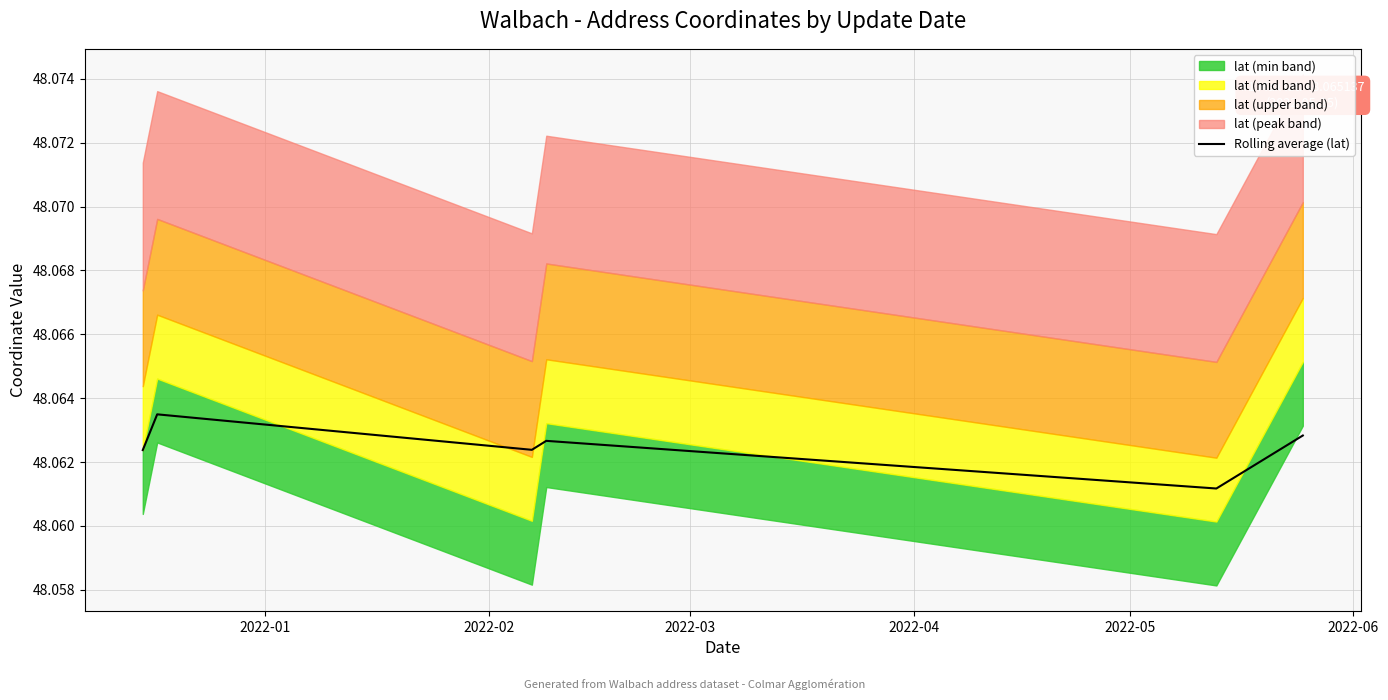

Approximately how many times larger is the value at 2022-02 compared to 2022-03?

1.0